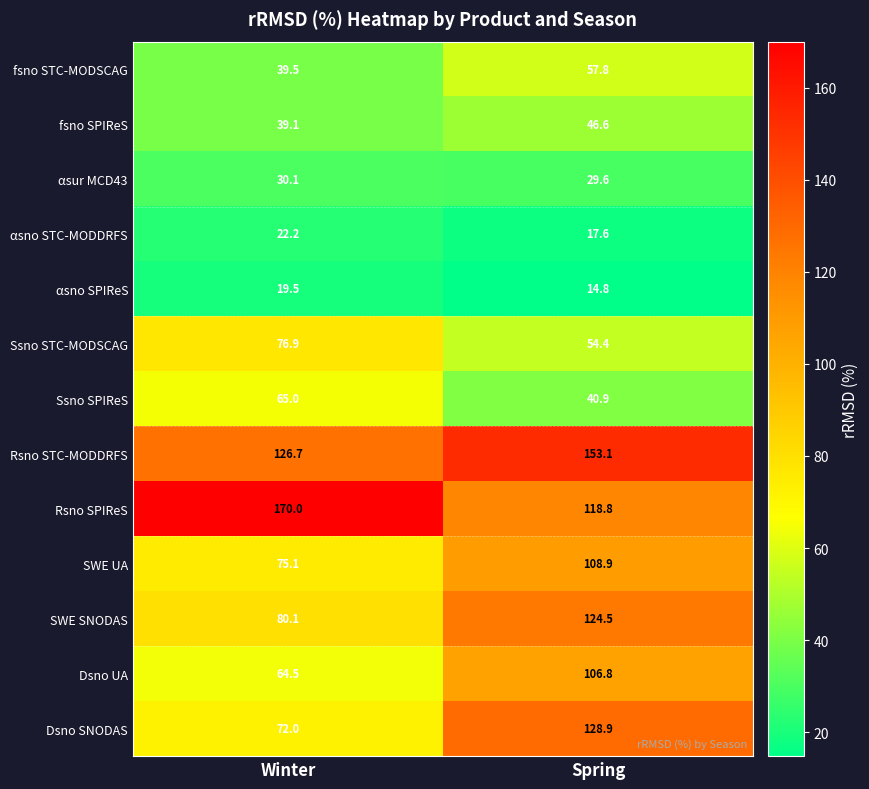

What value does the Ssno STC-MODSCAG series have at Spring?

54.4